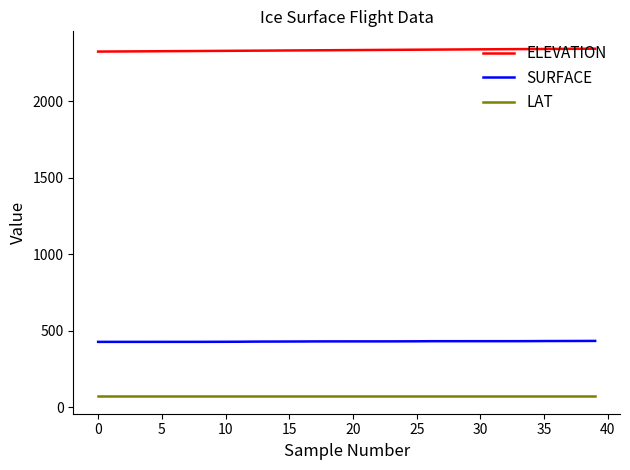

Rank the series by their maximum value, from lowest to highest.

LAT, SURFACE, ELEVATION